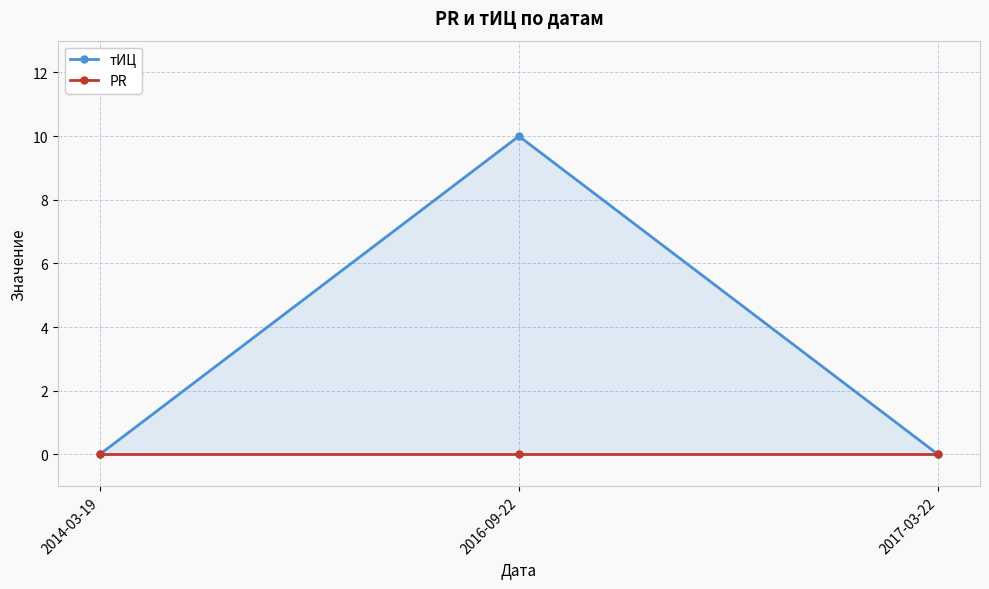

Which series has the widest spread of values?

тИЦ